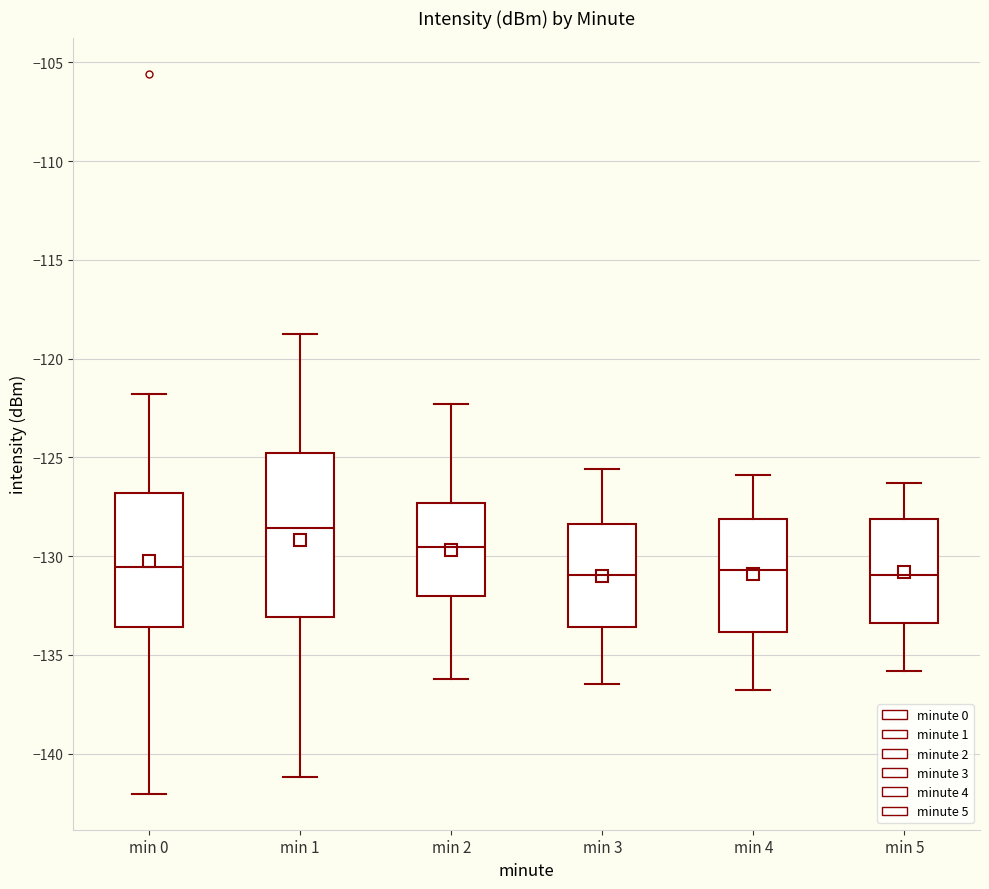

Where is the lower edge of the box for min 3 on the y-axis? The values are not printed on the chart, so give them approximately, as read against the axis.

-133.5